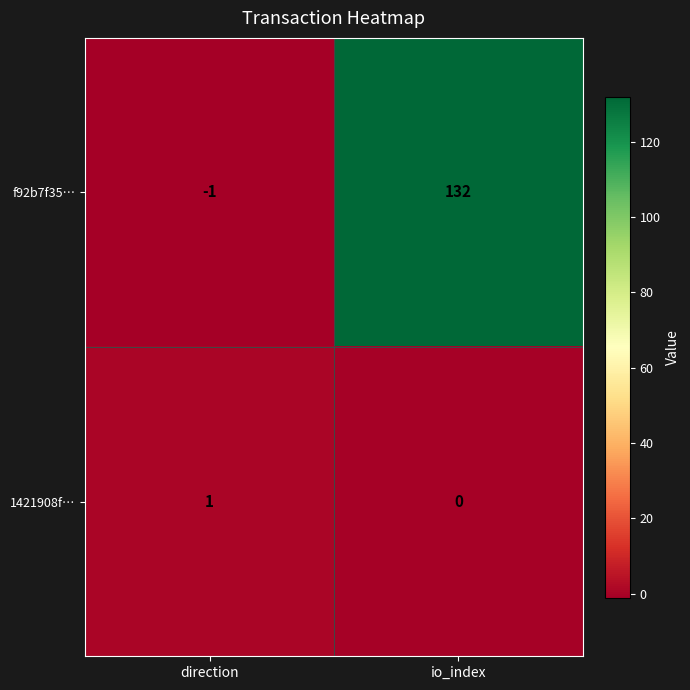

List the series in order of their peak value, lowest first.

1421908f…, f92b7f35…